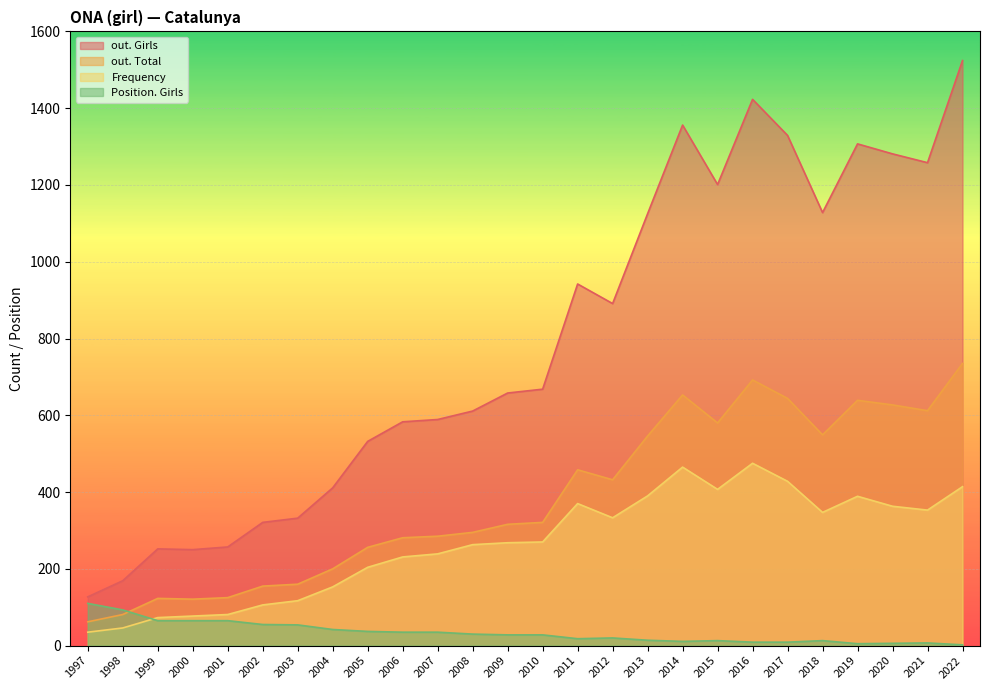

Rank the series at 2010 from lowest to highest value.

Position. Girls, Frequency, out. Total, out. Girls